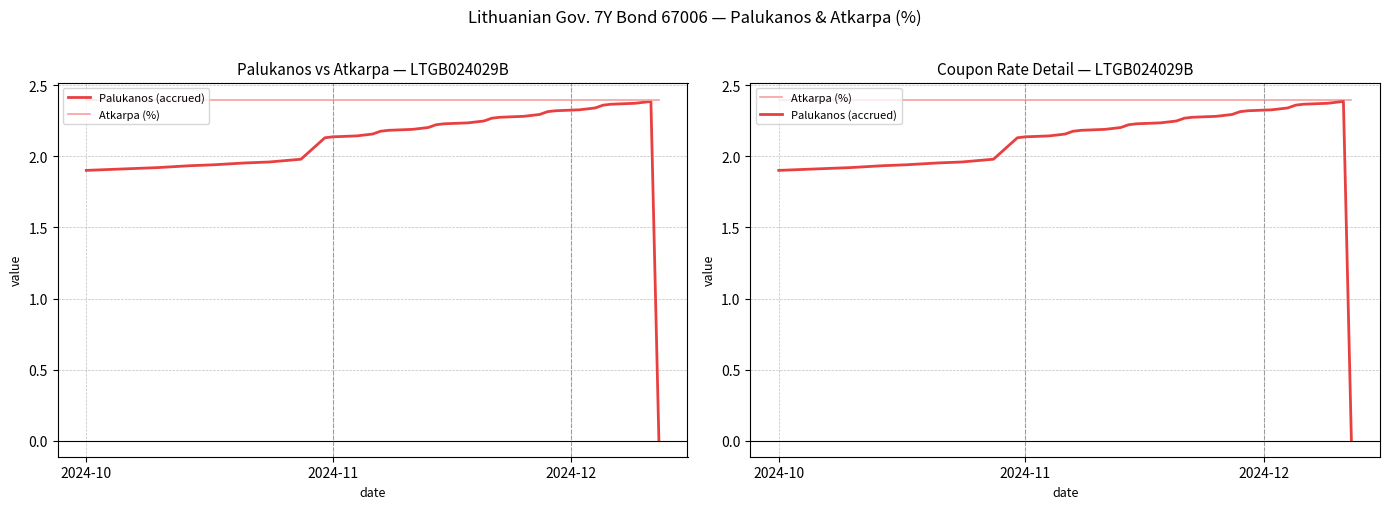

What is the maximum value shown in the chart?

2.4